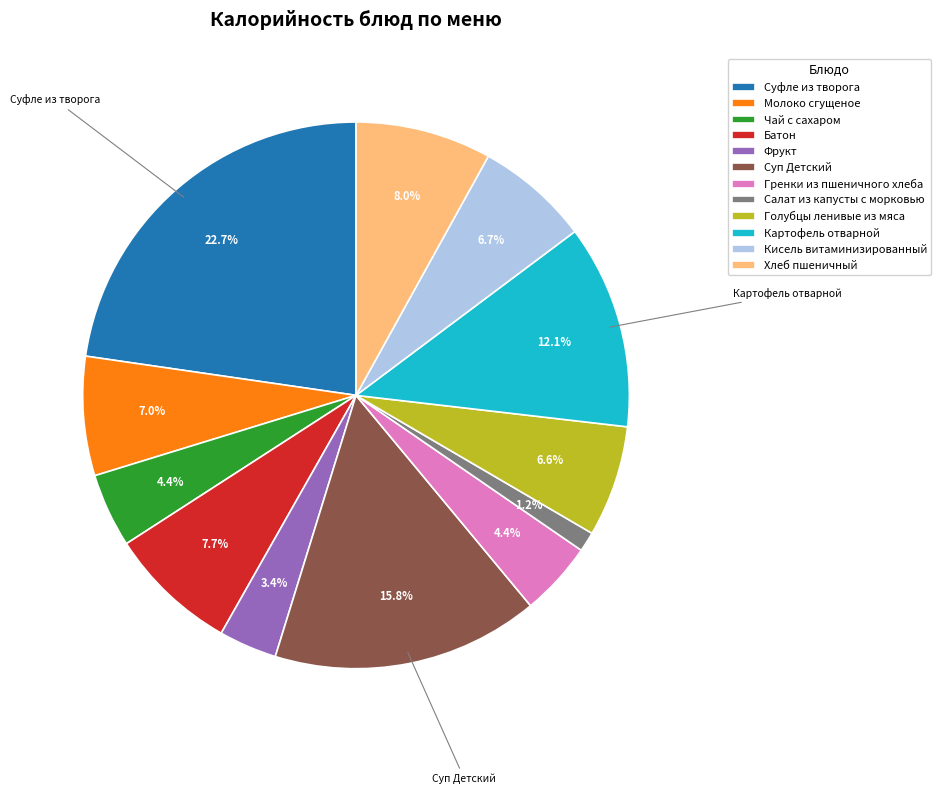

Between Фрукт and Гренки из пшеничного хлеба, which is larger?

Гренки из пшеничного хлеба